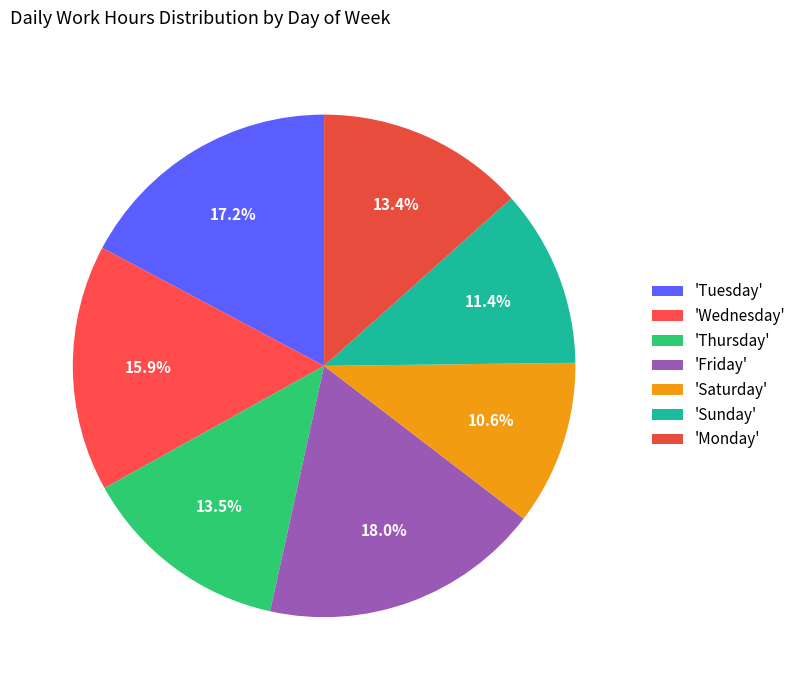

How many slices are in this pie chart?

7